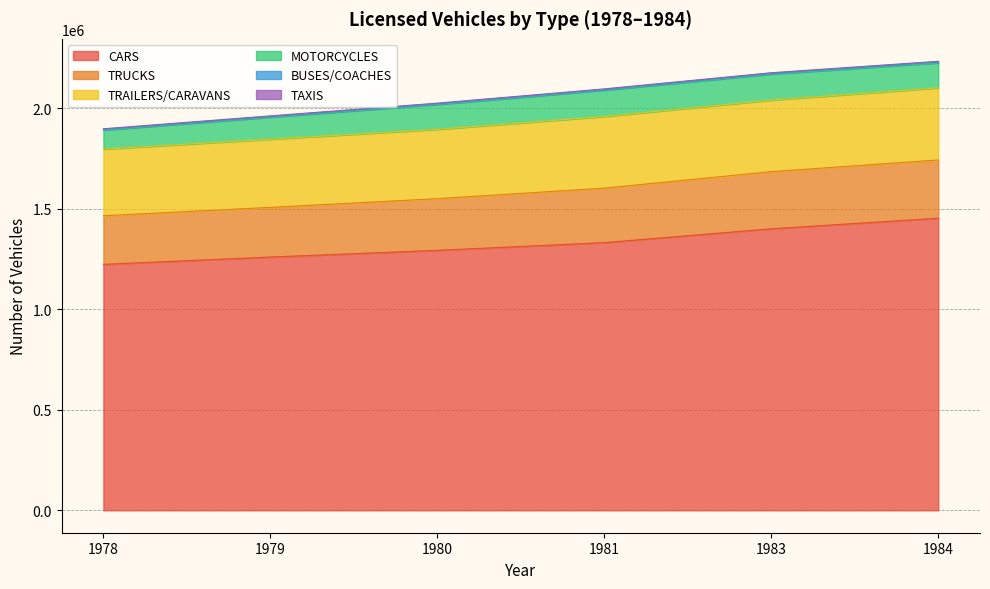

Between 1980 and 1981, which series saw the biggest shift?

CARS